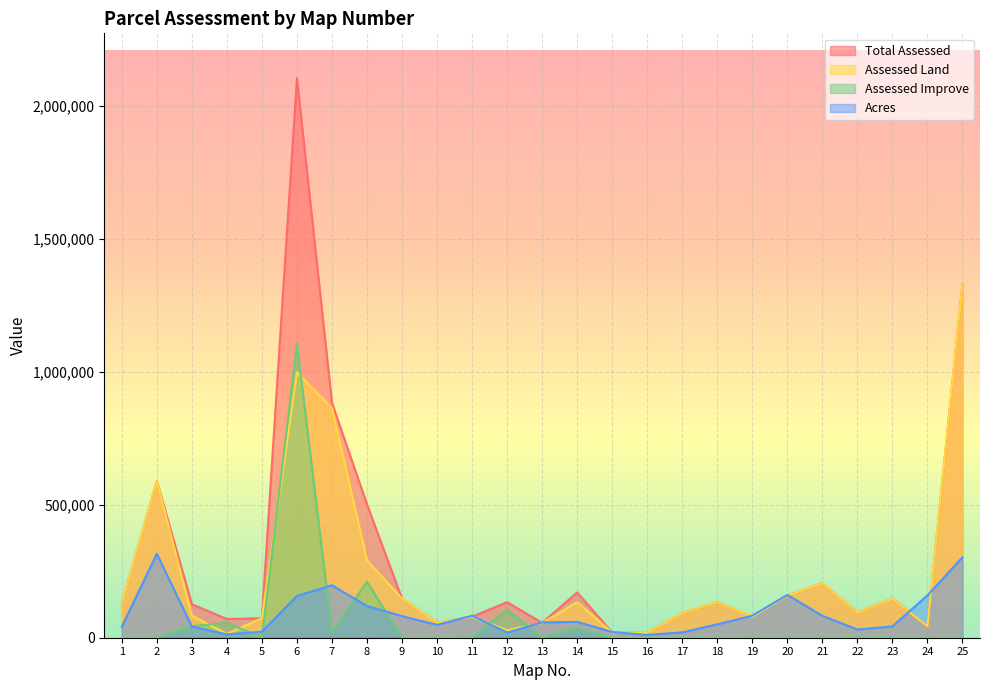

At how many categories does at least one series exceed 185628?

6